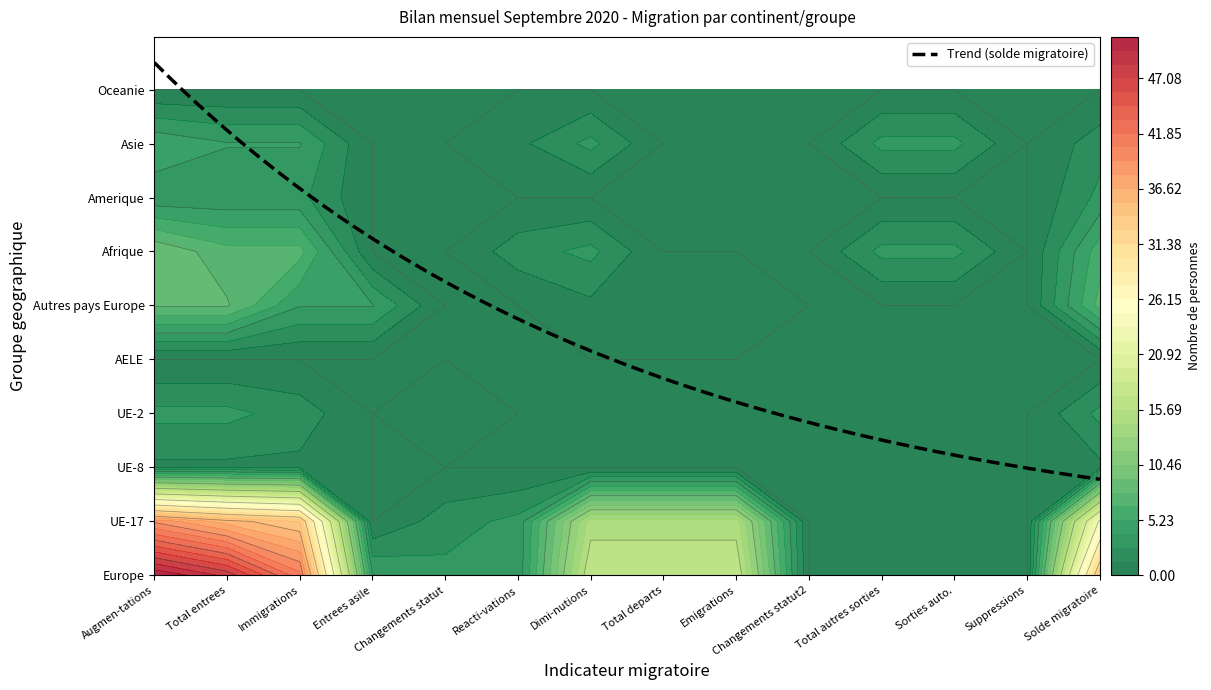

Reading right to left, what are all the values shown in this chart?

Europe: 34	0	0	0	0	17	17	17	3	3	4	41	48	51
UE-17: 24	0	0	0	0	15	15	15	3	2	0	34	36	39
UE-8: 1	0	0	0	0	0	0	0	0	0	0	1	1	1
UE-2: 3	0	0	0	0	0	0	0	0	1	0	2	3	3
AELE: 0	0	0	0	0	0	0	0	0	0	0	0	0	0
Autres pays Europe: 7	0	0	0	0	1	1	1	0	0	4	4	8	8
Afrique: 6	0	3	3	0	0	0	3	2	0	0	7	7	9
Amerique: 3	0	0	0	0	0	0	0	0	0	0	3	3	3
Asie: 2	0	3	3	0	0	0	3	1	0	0	4	4	5
Oceanie: 0	0	0	0	0	0	0	0	0	0	0	0	0	0